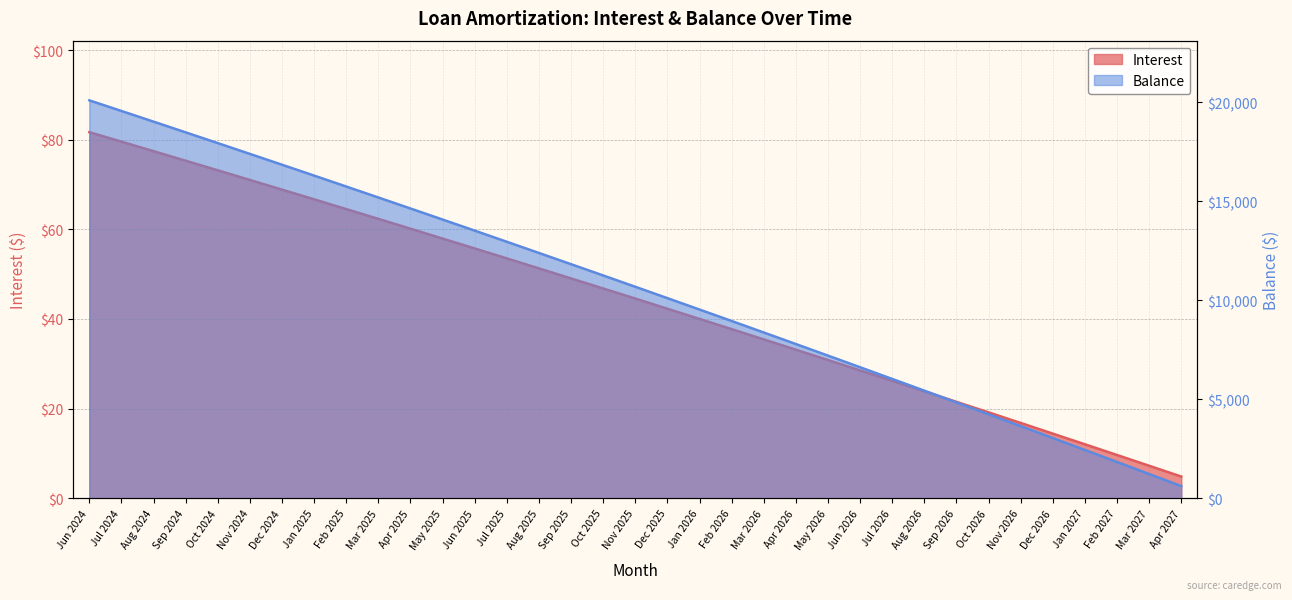

What is the spread (max minus min) of values at Jul 2026?

6000.8